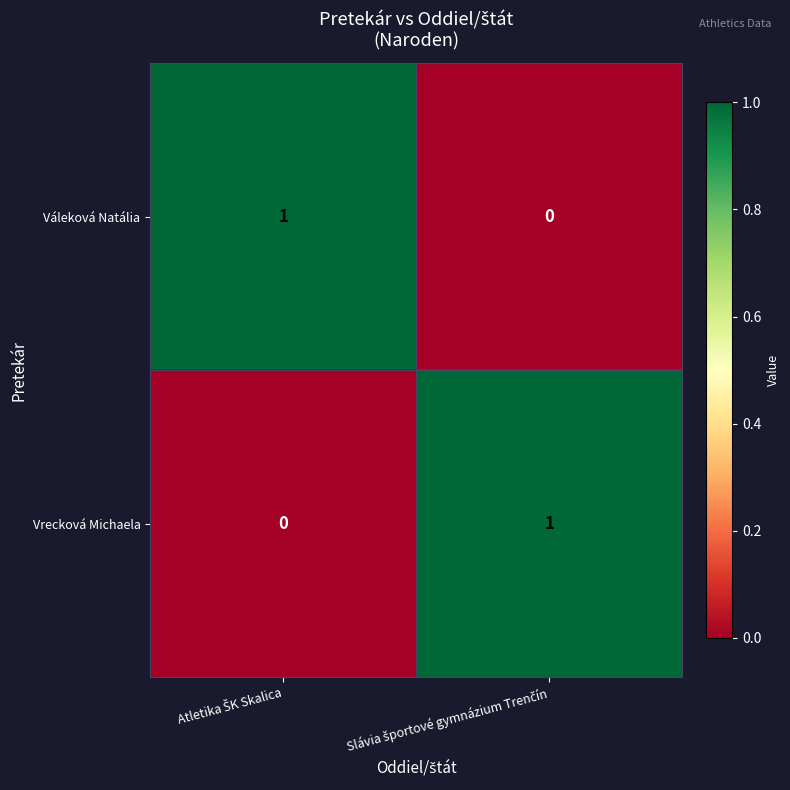

Reading left to right, extract all data points from this chart.

Váleková Natália: 1	0
Vrecková Michaela: 0	1